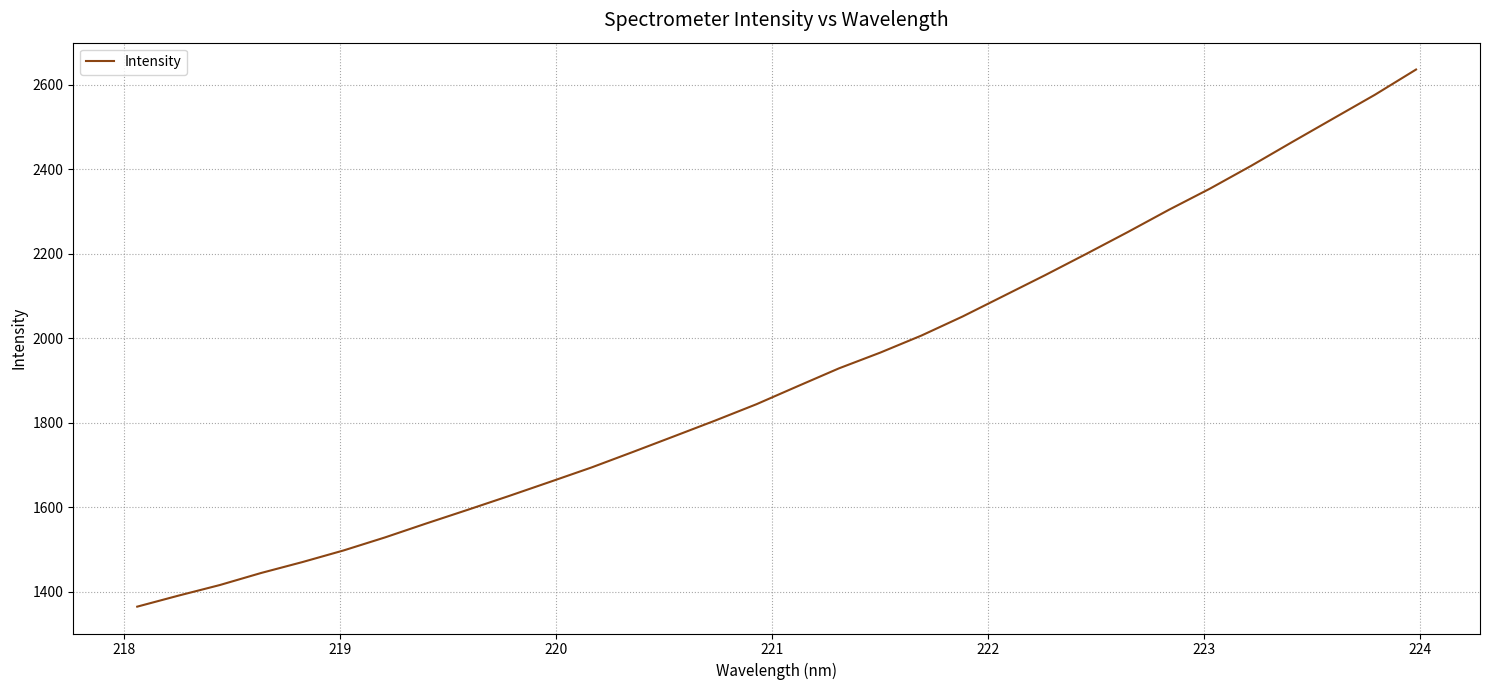

What is the difference between the maximum and minimum values?

1272.4